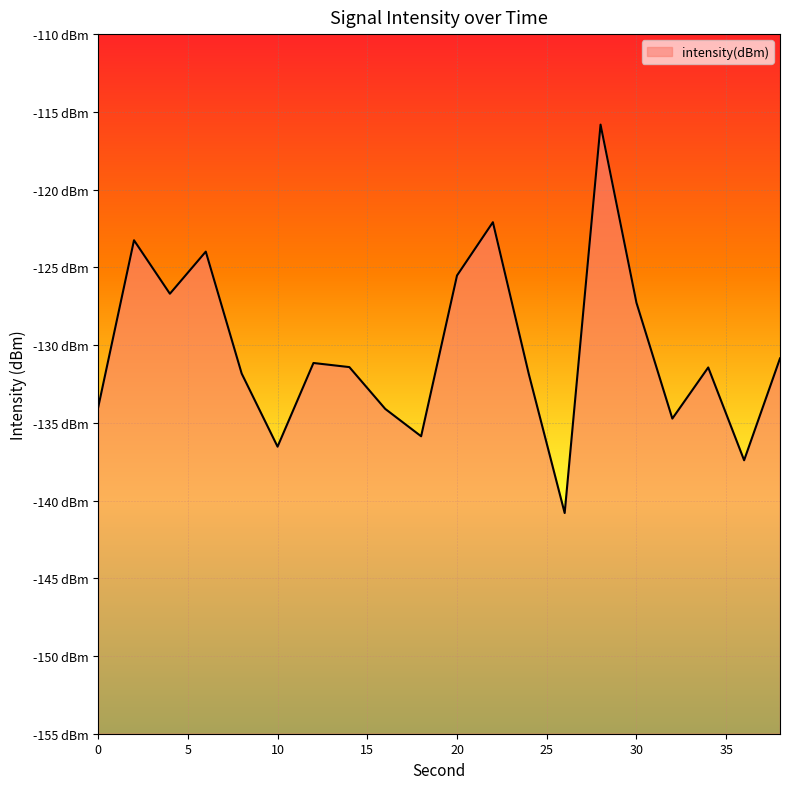

The chart shows a value of -124.0 at 6. True or false?

True